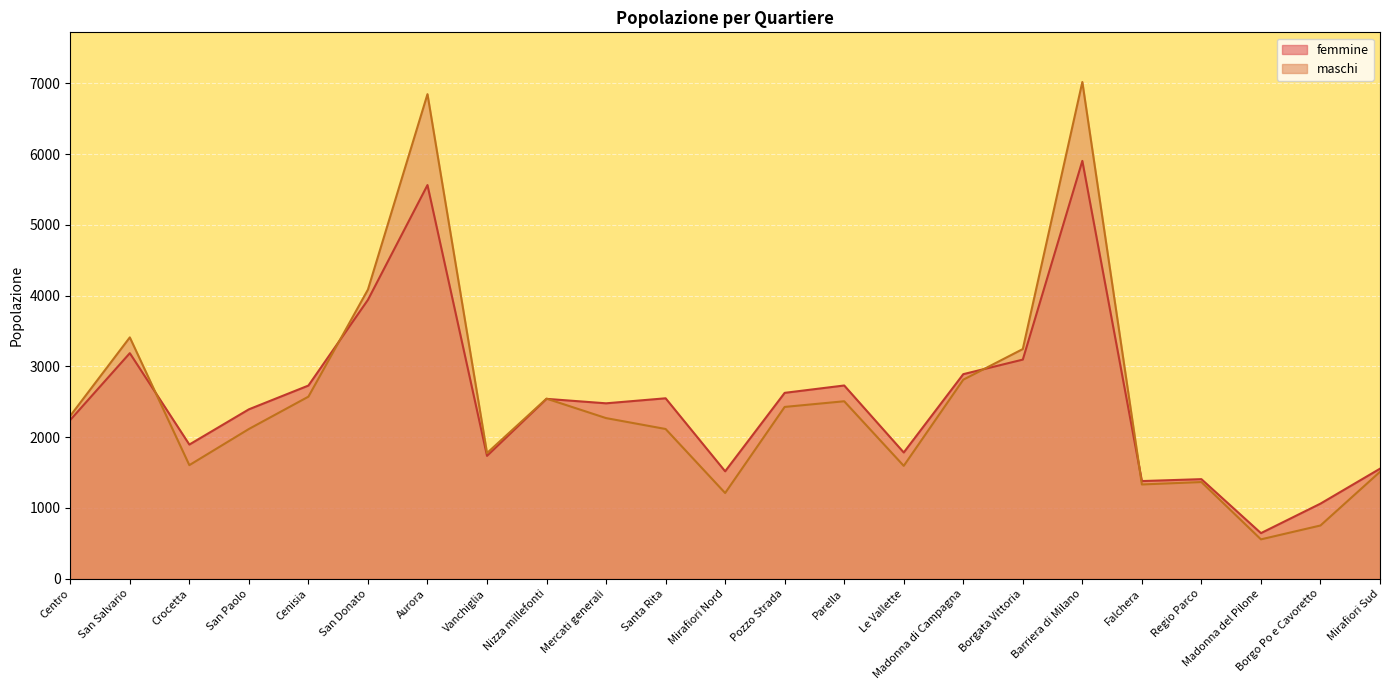

Rank the series at Pozzo Strada from highest to lowest value.

femmine, maschi